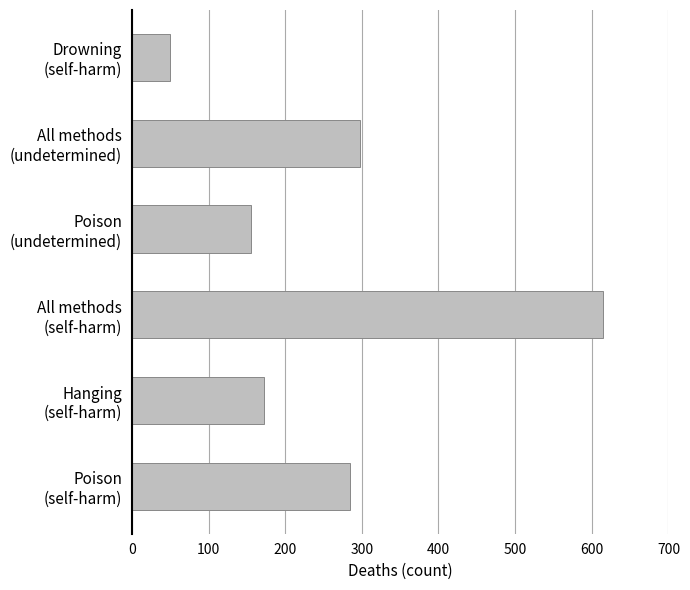

List the labels in order of value, largest first.

All methods
(self-harm), All methods
(undetermined), Poison
(self-harm), Hanging
(self-harm), Poison
(undetermined), Drowning
(self-harm)